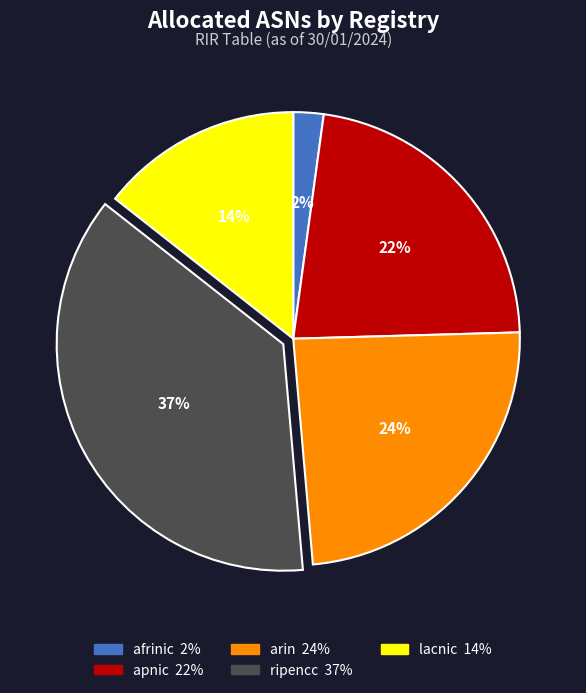

Which category has the smallest portion of the pie?

afrinic